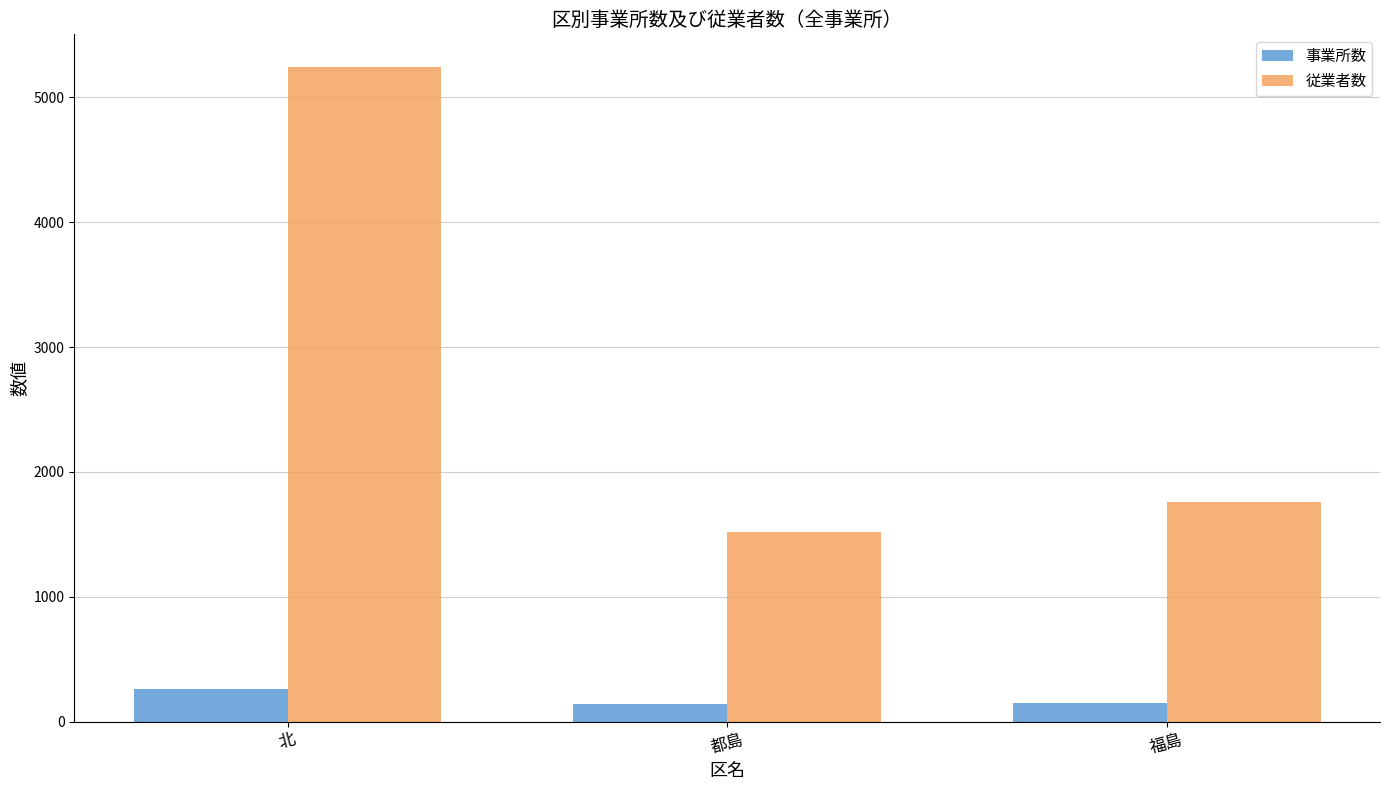

What is the smallest value displayed?

143